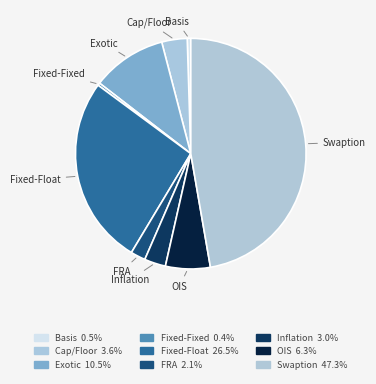

What is the largest slice in the pie chart?

Swaption